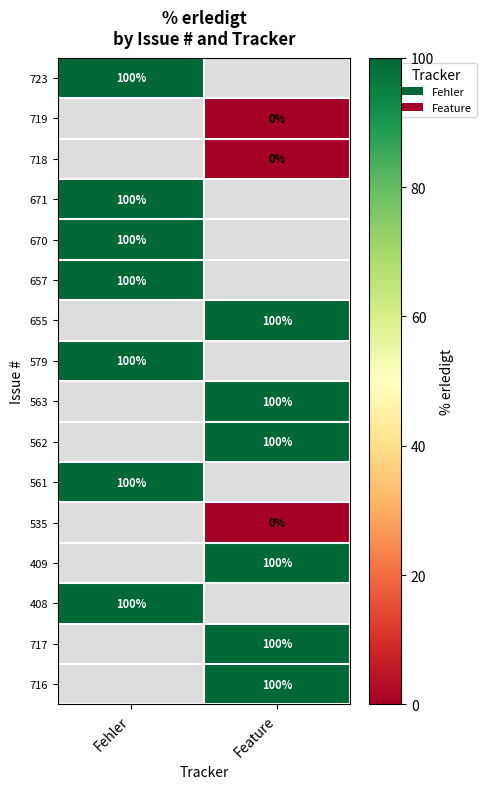

The value of 561 at Fehler is 100. True or false?

True